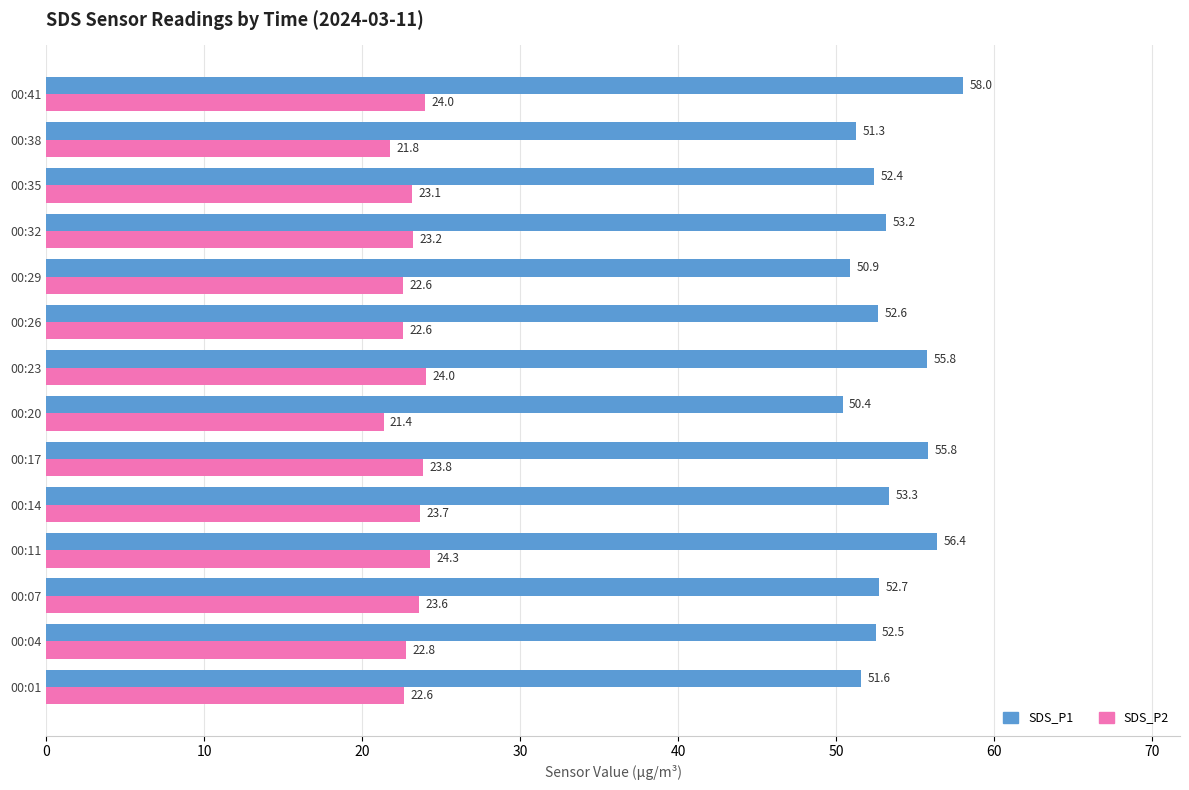

The value of SDS_P2 at 00:29 is 22.6. True or false?

True